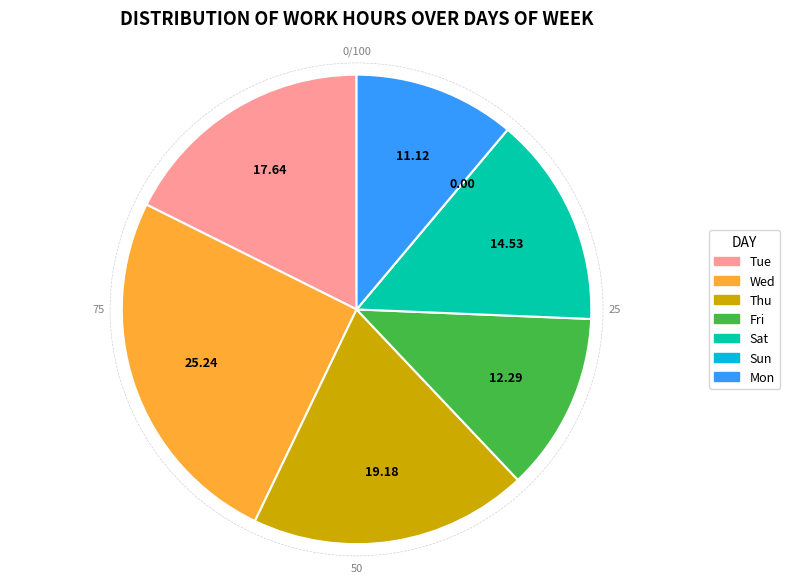

Which category has the biggest portion of the pie?

Wed